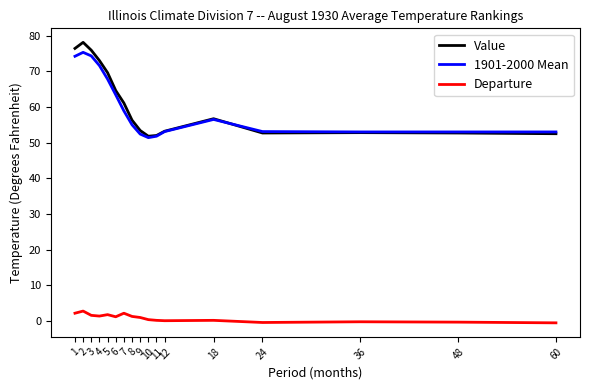

True or false: Departure and 1901-2000 Mean cross at least once.

False